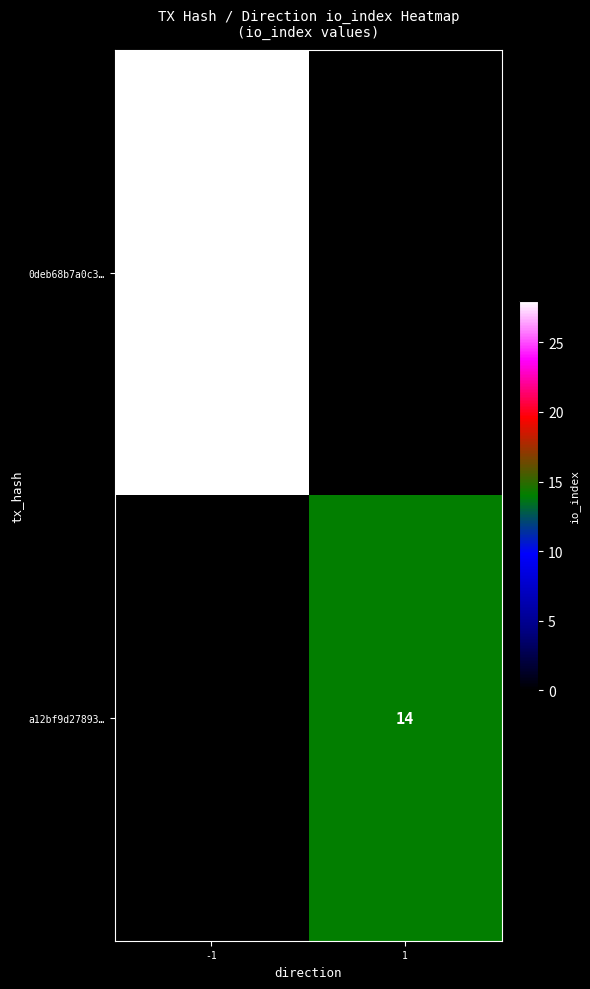

The value of 0deb68b7a0c3… at -1 is 16. True or false?

False